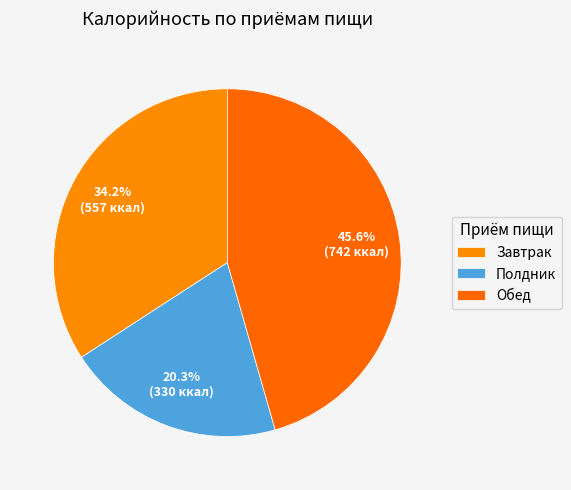

How many segments does this pie chart have?

3